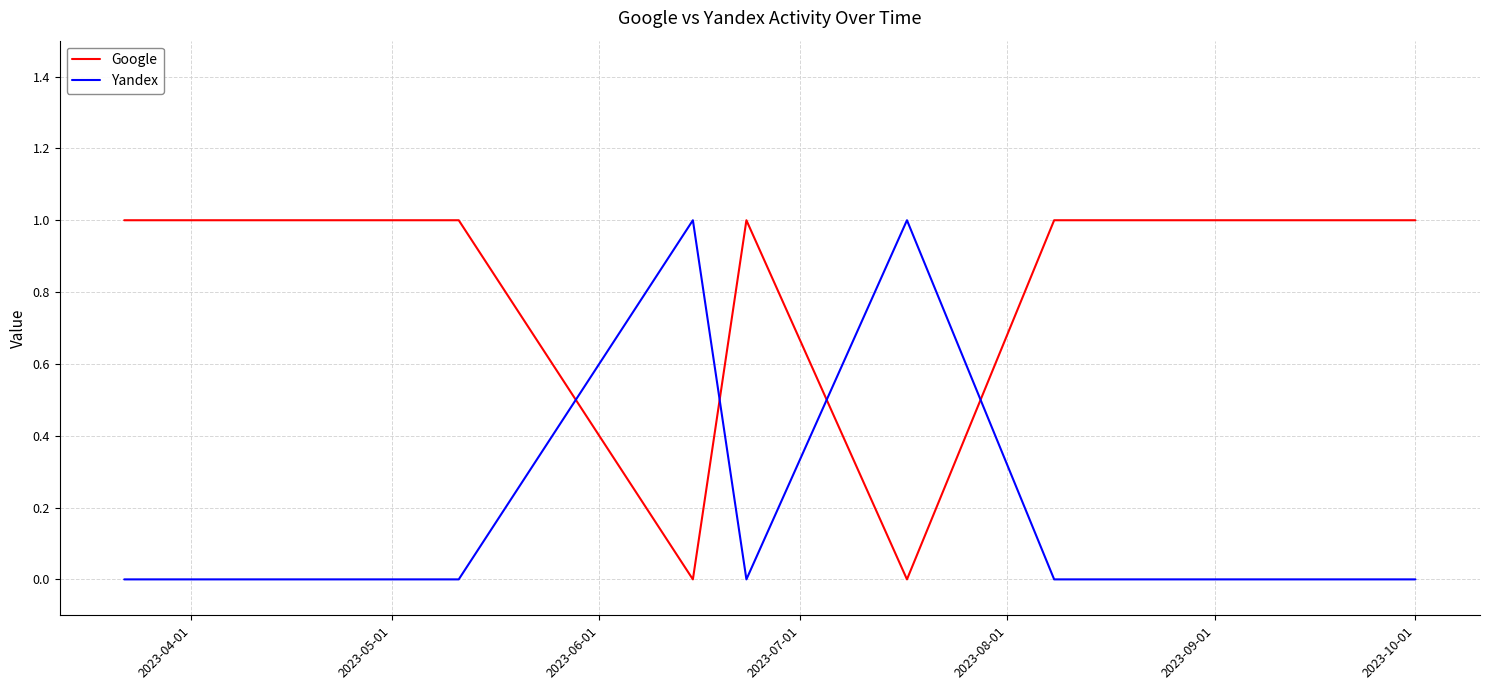

What is the difference between the maximum and minimum values in the Google series?

1